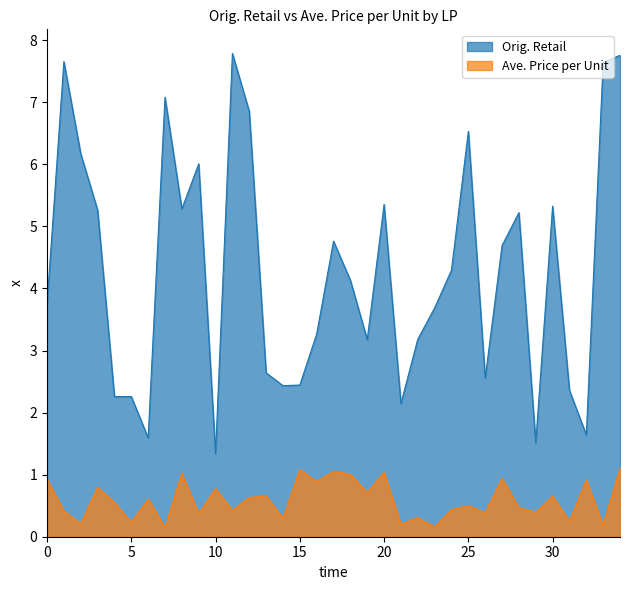

What is the sum of all Ave. Price per Unit values?

20.8